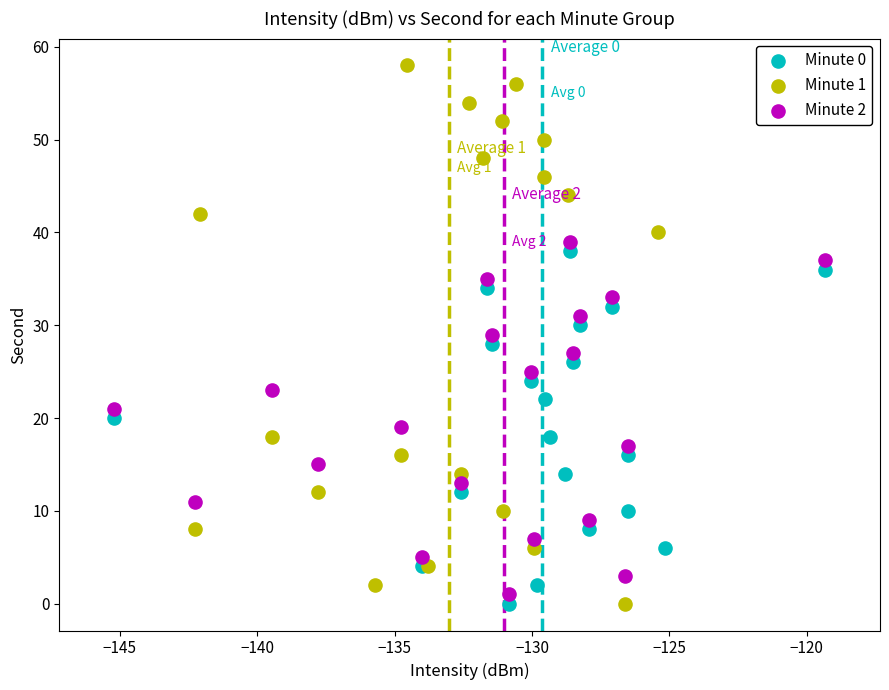

Which series has the largest Y range (max minus min)?

Minute 1